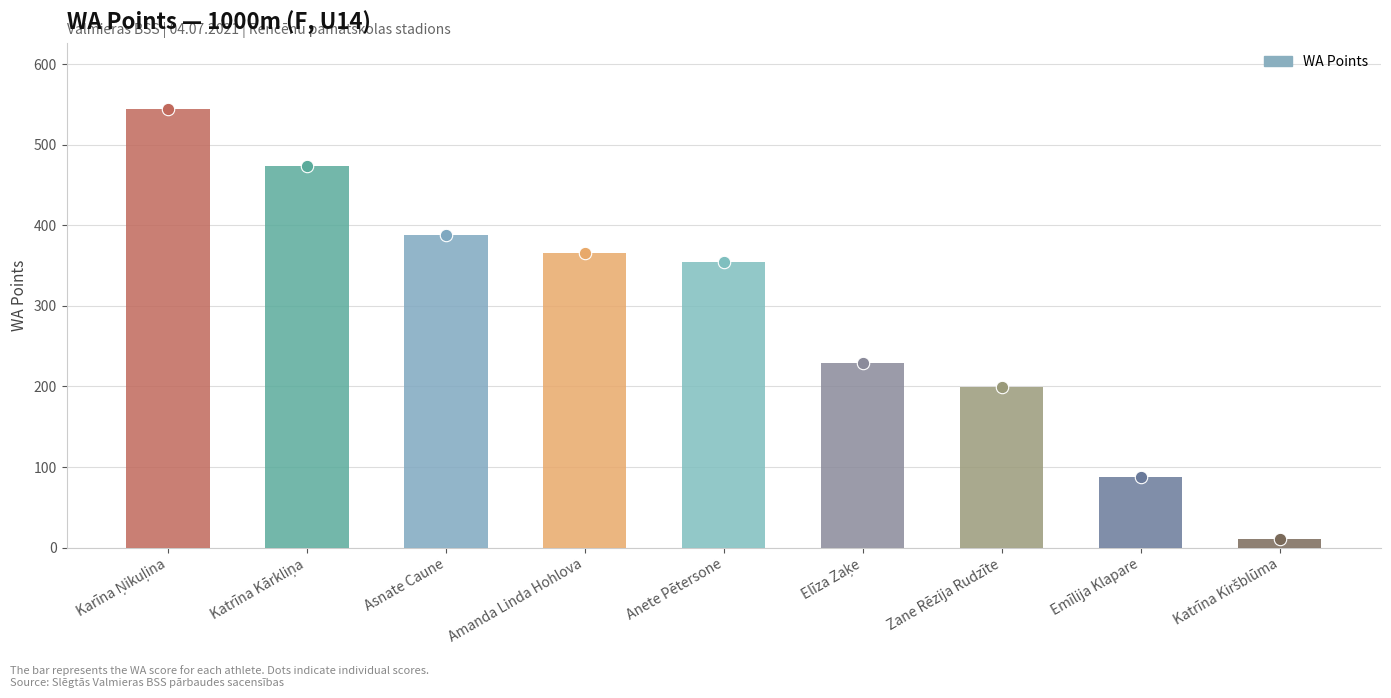

Approximately how many times larger is the value at Emīlija Klapare compared to Amanda Linda Hohlova?

0.2